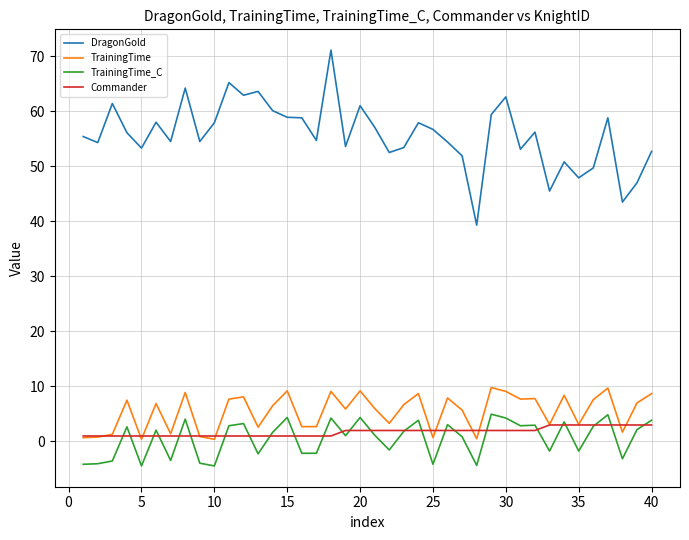

Which series has the largest total across all categories?

DragonGold